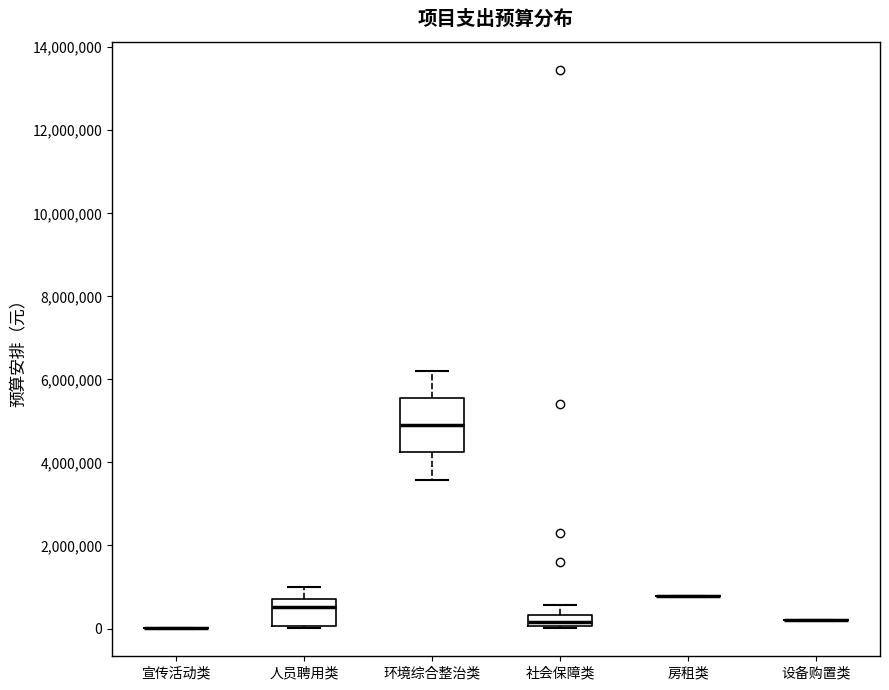

Comparing the boxes themselves (not the whiskers), which one is the tallest?

环境综合整治类